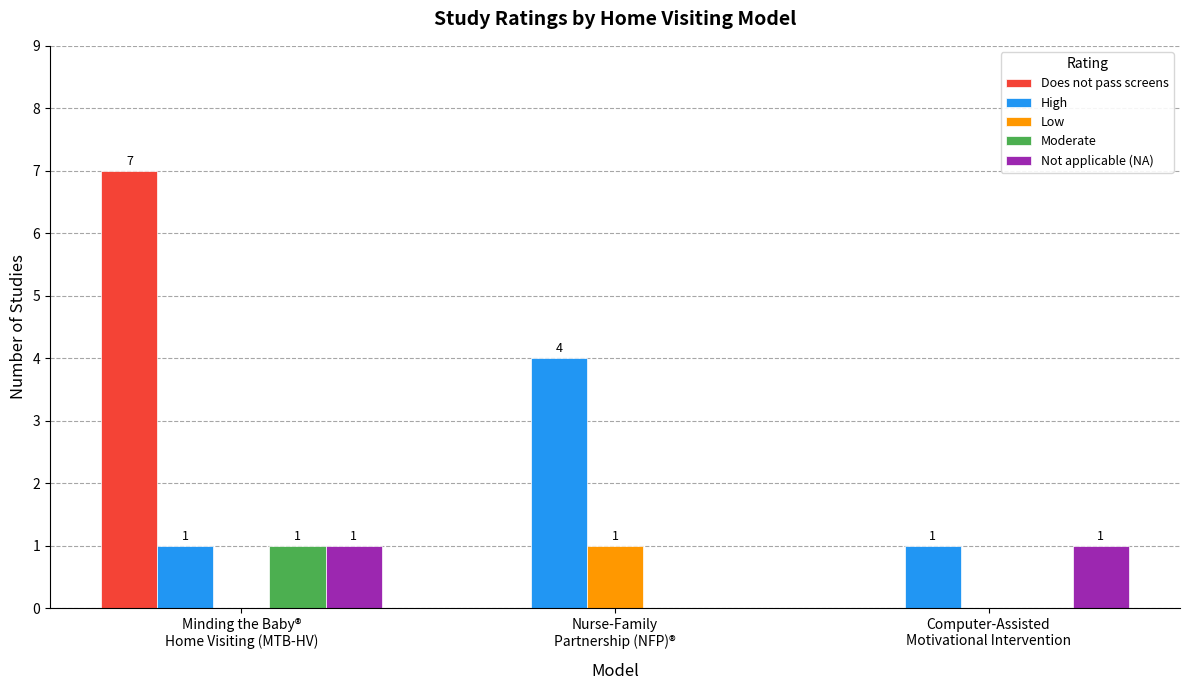

Which series has the largest total across all categories?

Does not pass screens